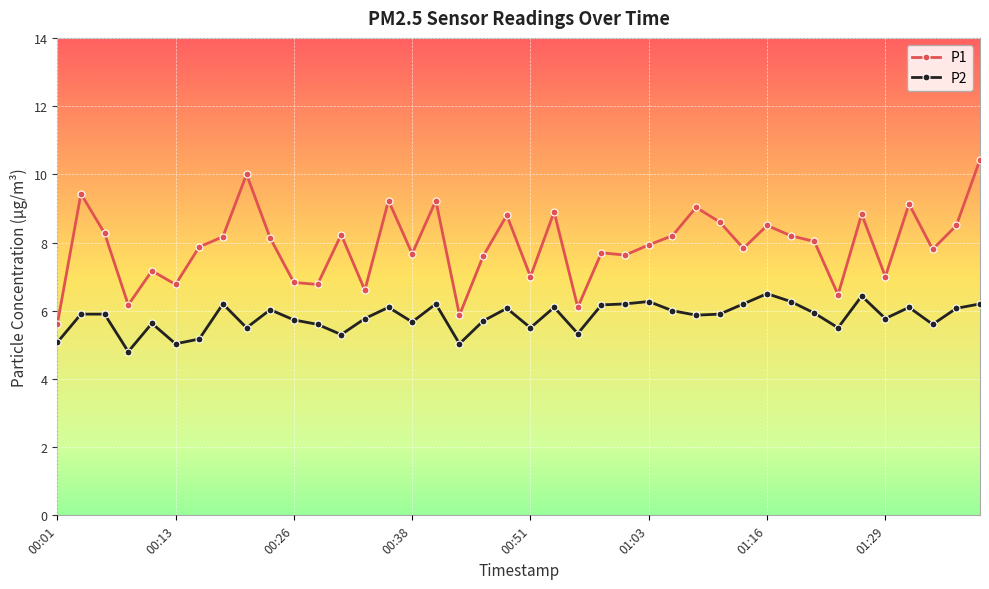

True or false: P2 has more than 2 interior local peaks.

True